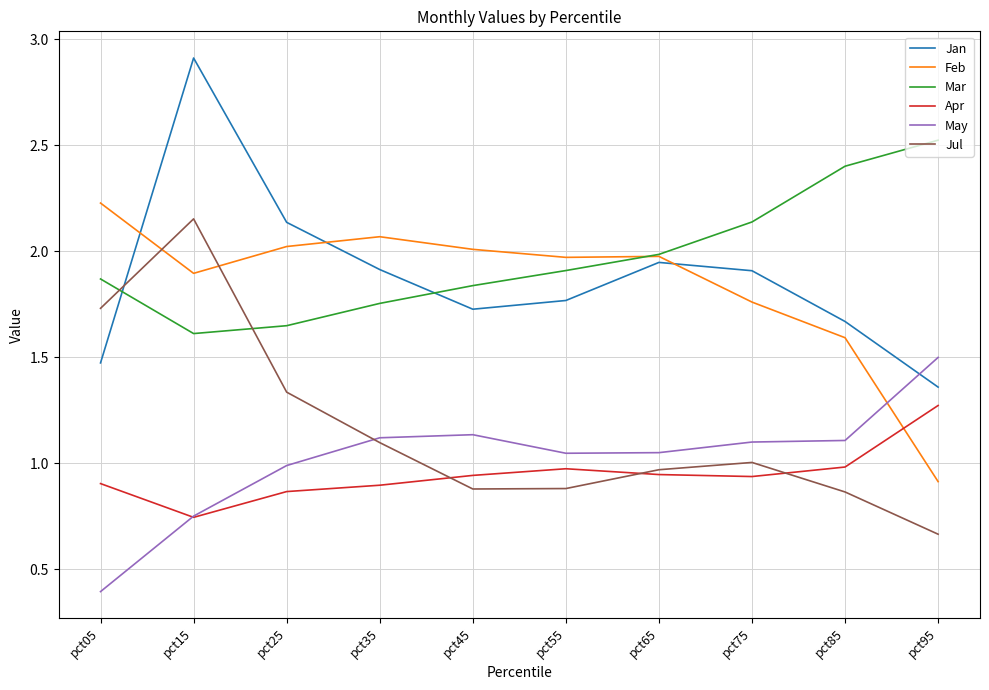

The Feb series shows 3.2 at pct65. True or false?

False